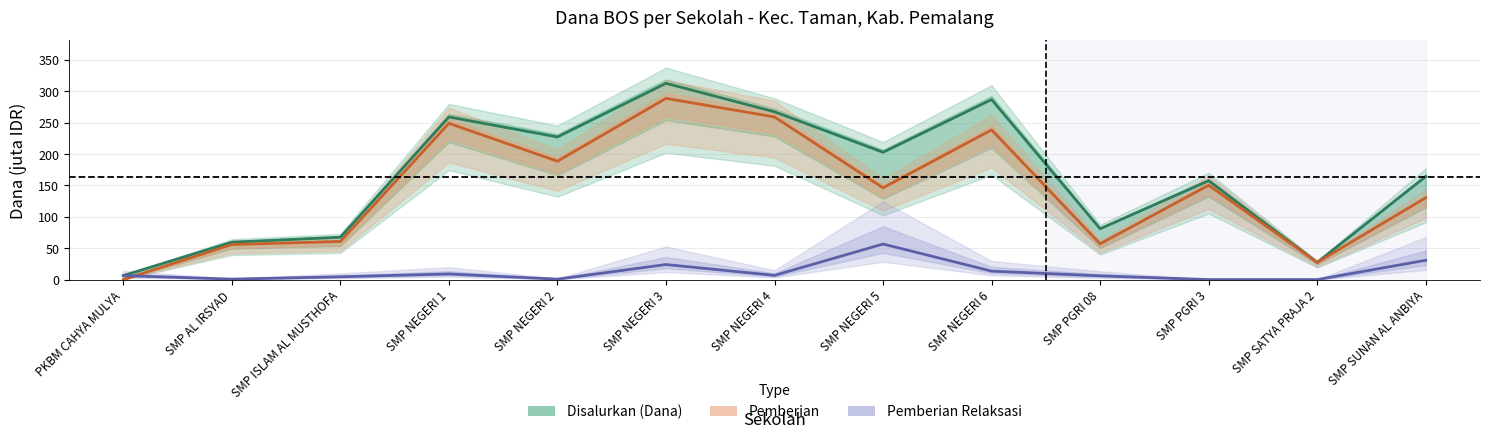

What are all the series names shown in the legend?

Disalurkan (Dana), Pemberian, Pemberian Relaksasi